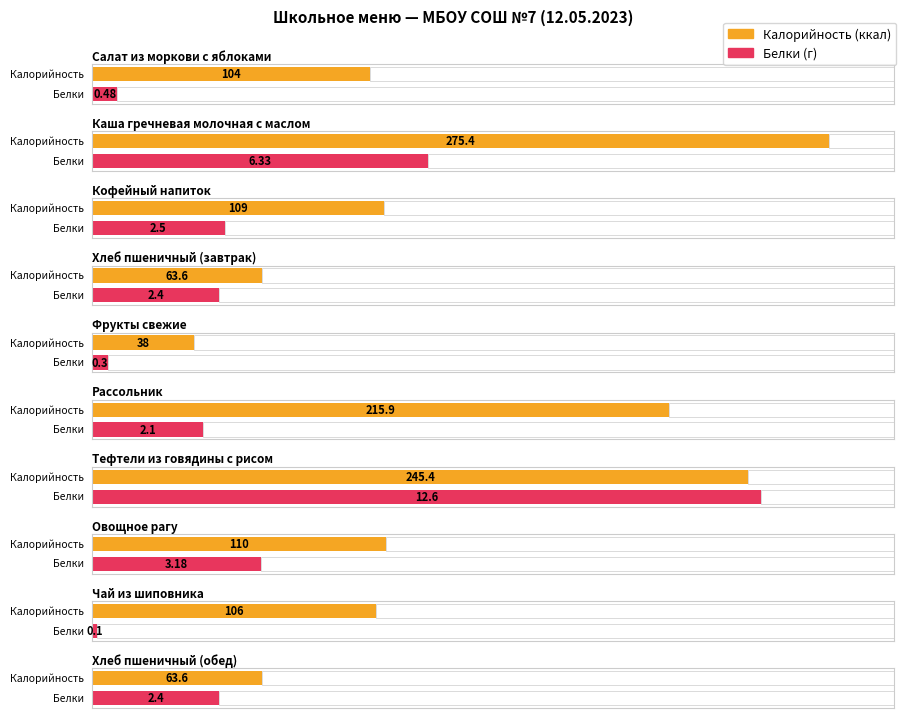

What value does the Калорийность series have at Чай из шиповника?

106.0